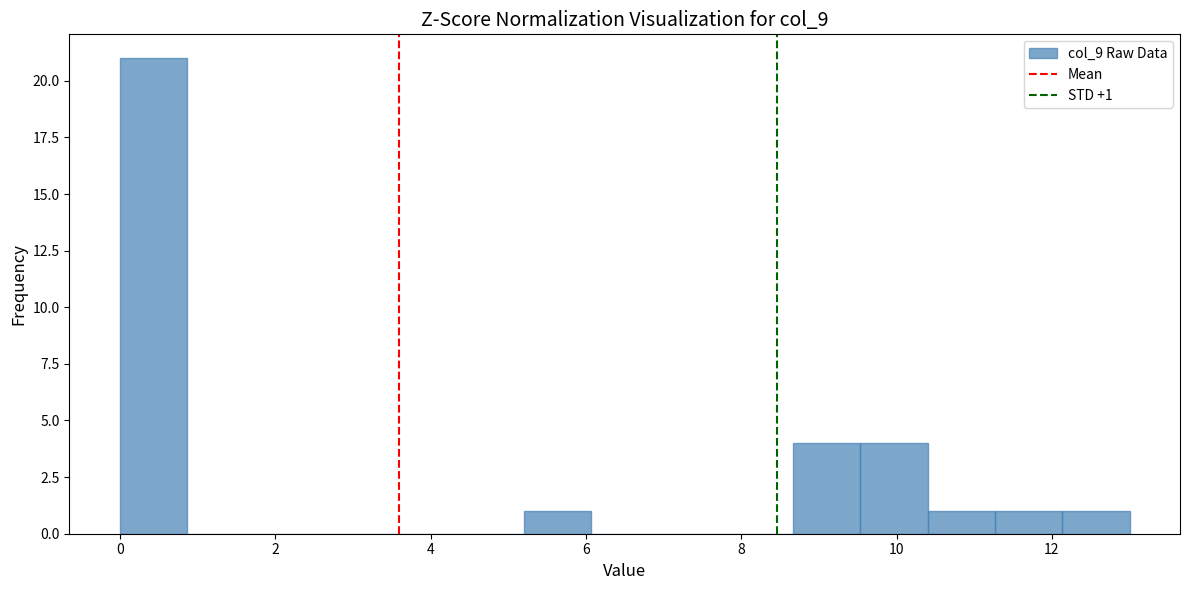

Over which range of the x-axis is the bar tallest?

0.0 to 0.8